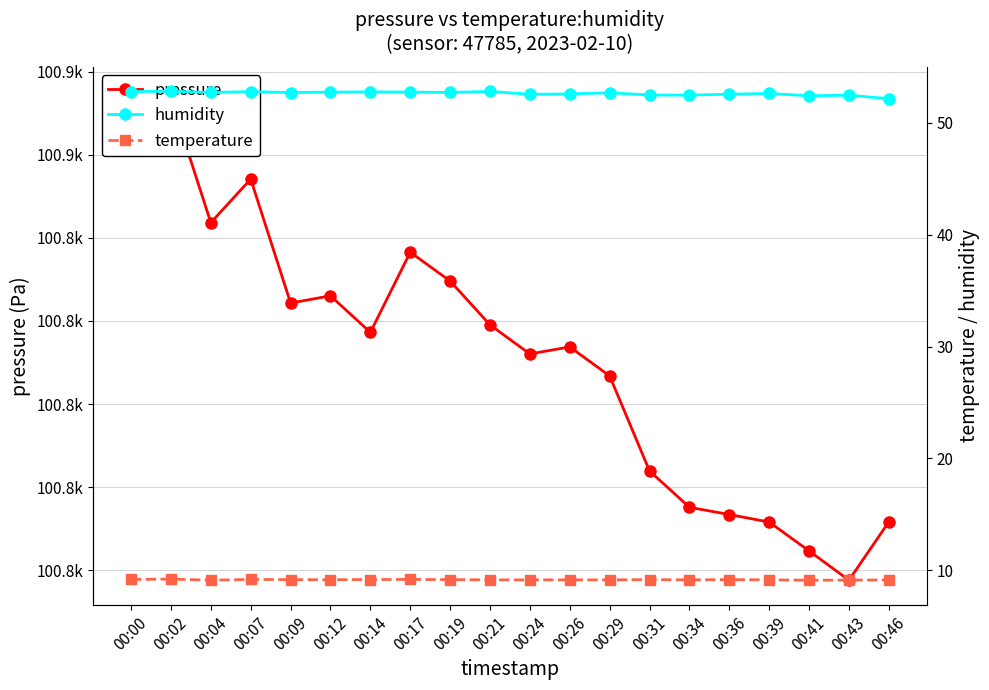

What is the highest value of the temperature series?

9.2